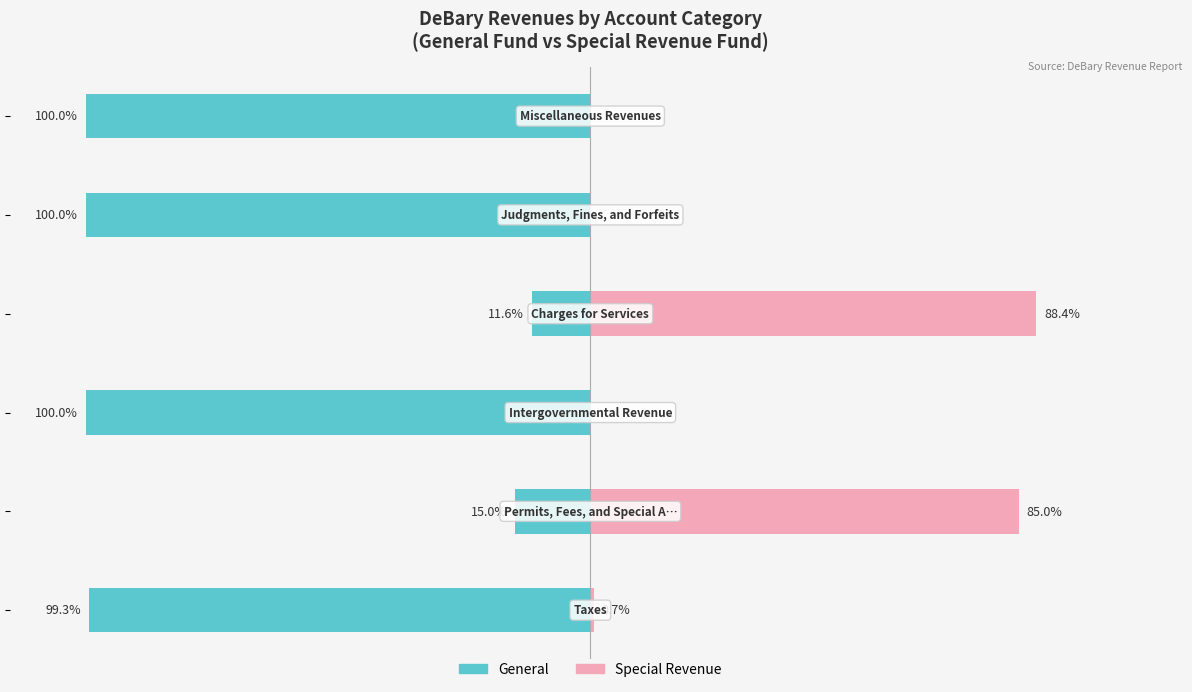

Reading right to left, what are all the values shown in this chart?

General: -100.0	-100.0	-11.6	-100.0	-15.0	-99.3
Special Revenue: 0.0	0.0	88.4	0.0	85.0	0.7